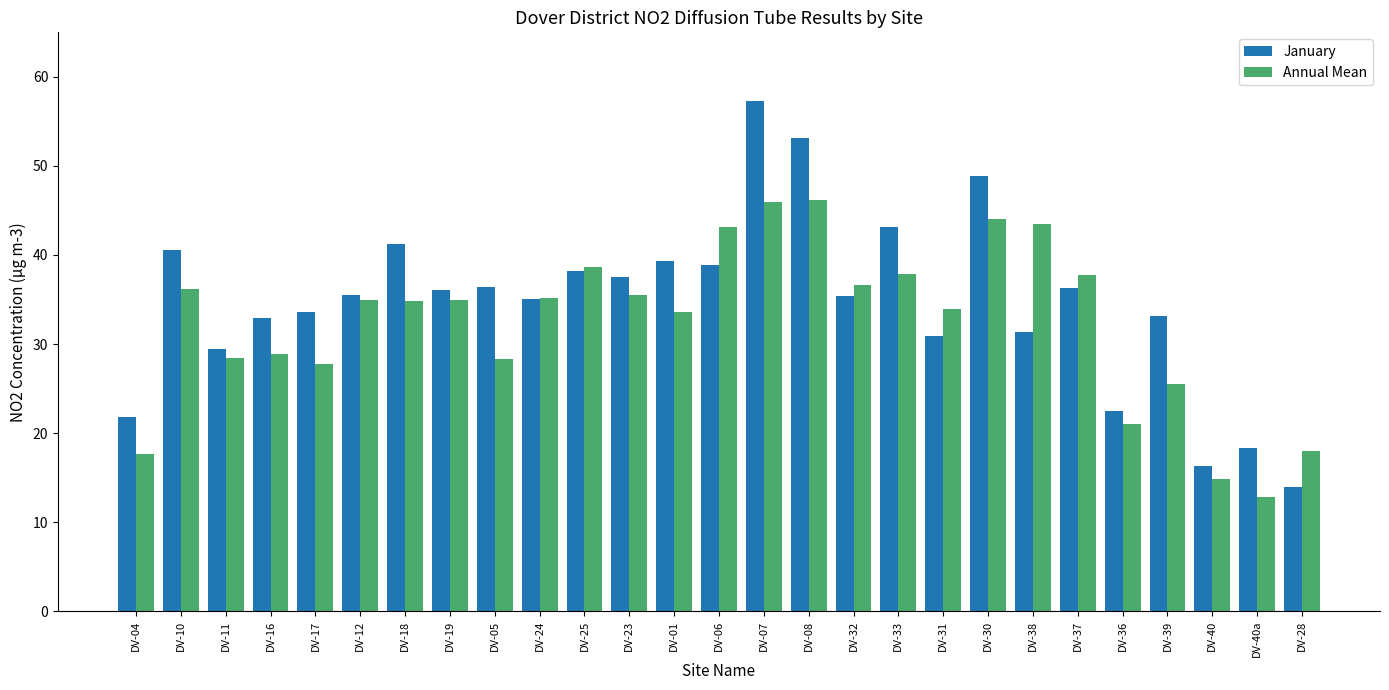

Which series has the widest spread of values?

January